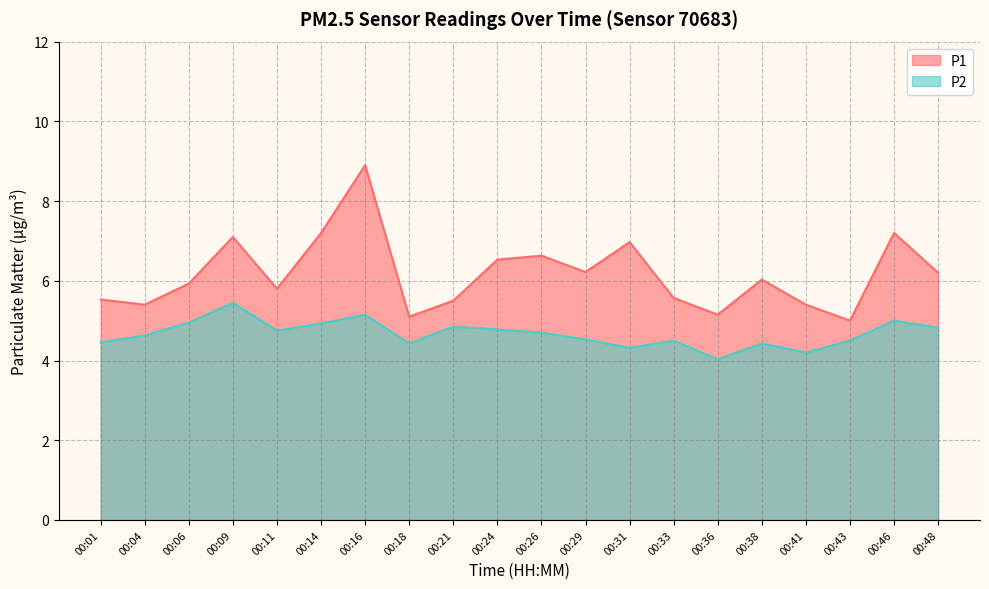

Is the value of P1 at 00:21 greater than the value of P2 at 00:18?

Yes